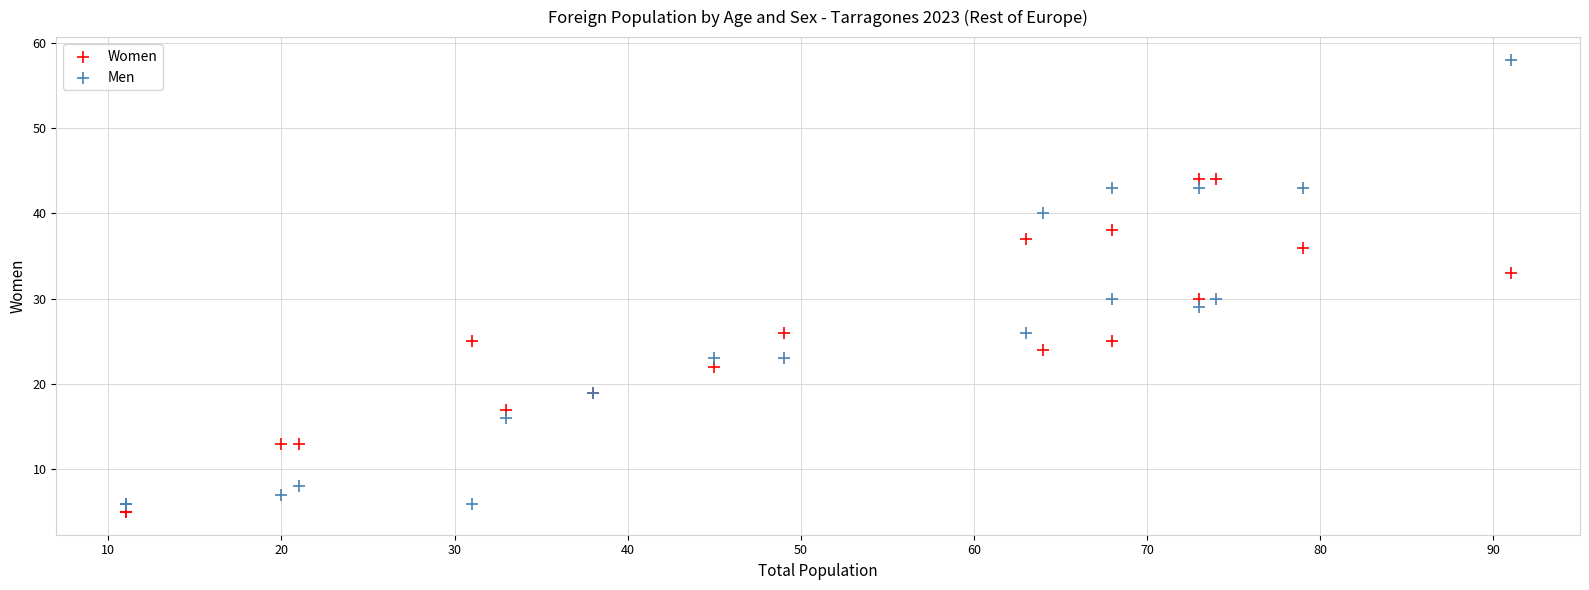

What is the X range (max minus min) for the scatter plot?

80